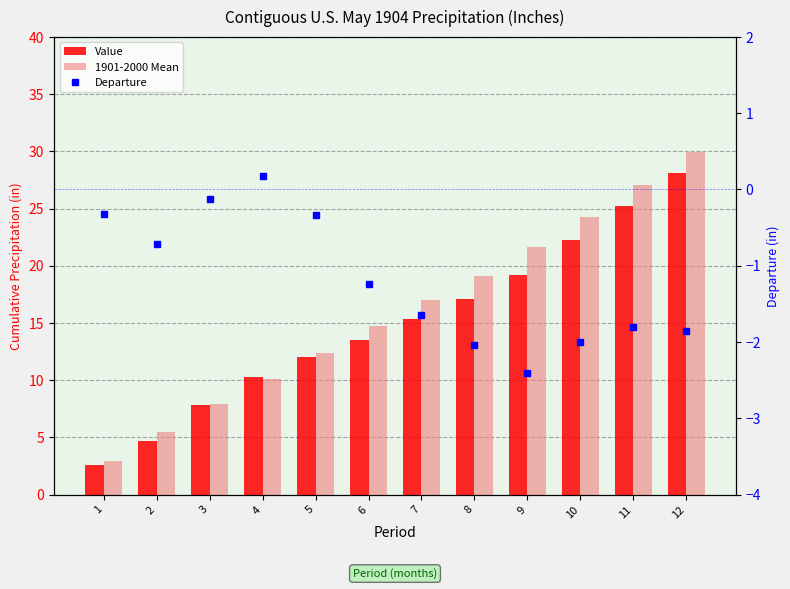

Which category has the lowest value in the Departure series?

9